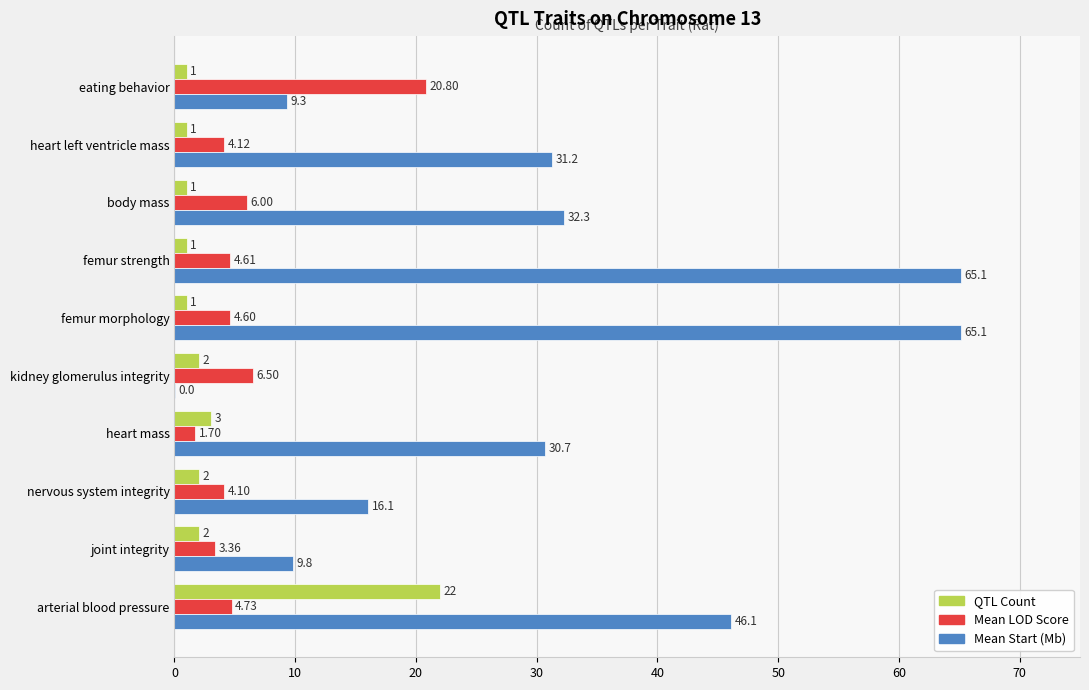

Count the number of data series in this chart.

3